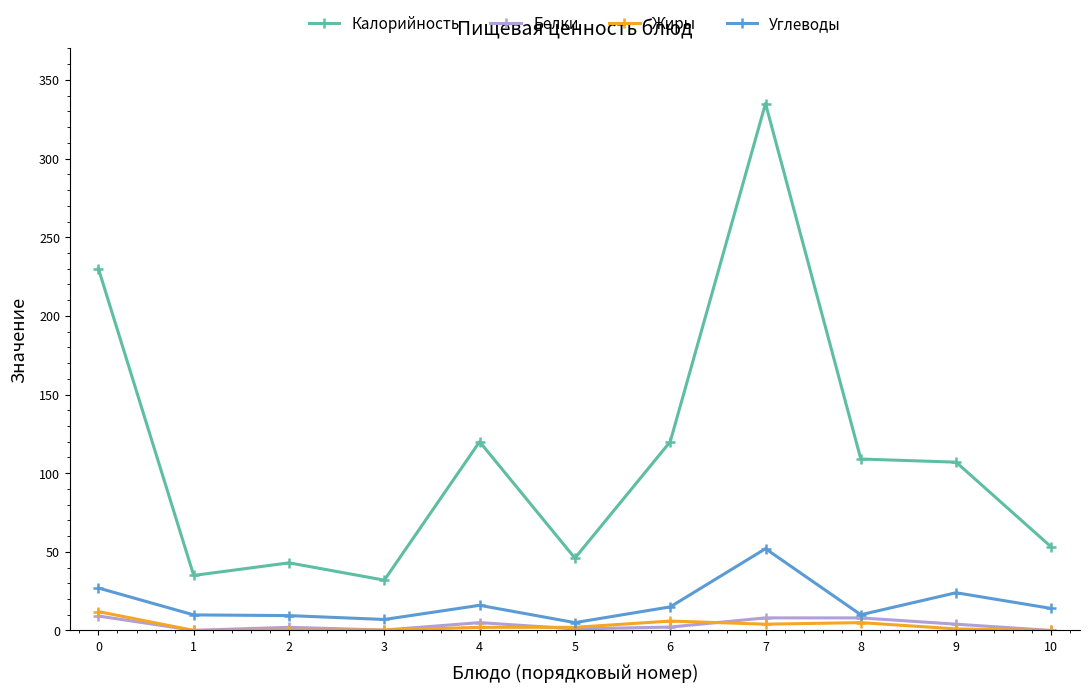

True or false: Жиры has a value of 1.0 at 9.

True